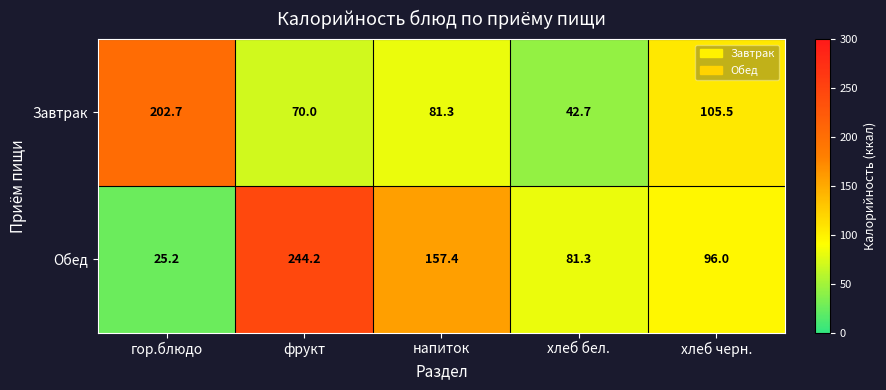

The value of Завтрак at гор.блюдо is 202.7. True or false?

True